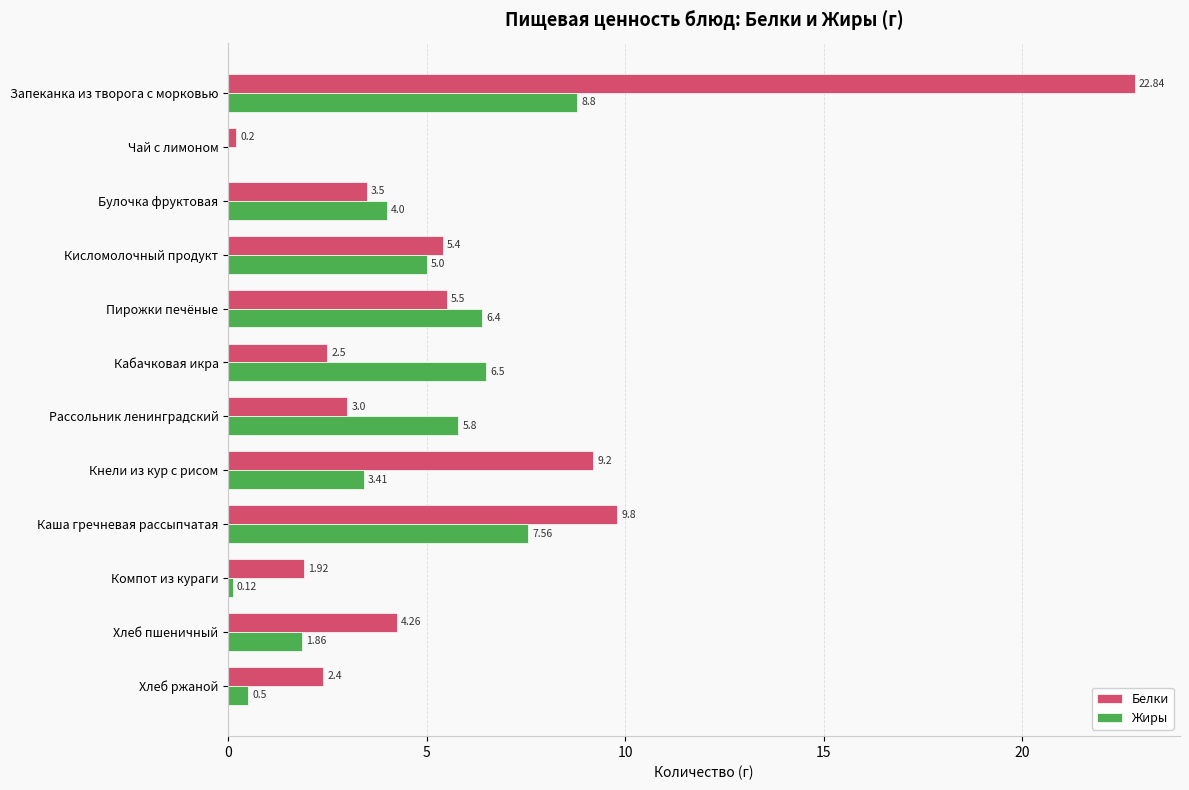

At which label does Жиры reach its peak?

Запеканка из творога с морковью